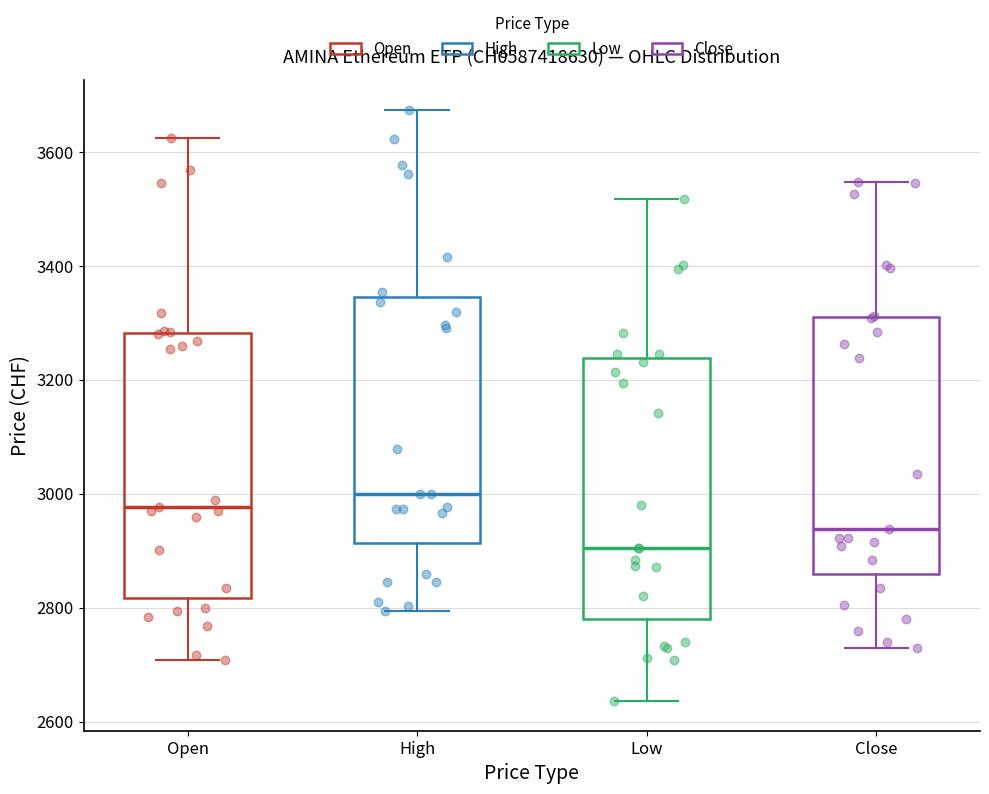

Reading left to right, transcribe this box plot: for each box, give where its median line is, the range the box spans, and where its two whiskers end, as read against the y-axis. The values are not printed on the chart, so give them approximately, as read against the axis.

Open: median 2980, box 2820 to 3280, whiskers 2700 to 3620
High: median 3000, box 2920 to 3340, whiskers 2800 to 3680
Low: median 2900, box 2780 to 3240, whiskers 2640 to 3520
Close: median 2940, box 2860 to 3320, whiskers 2720 to 3540